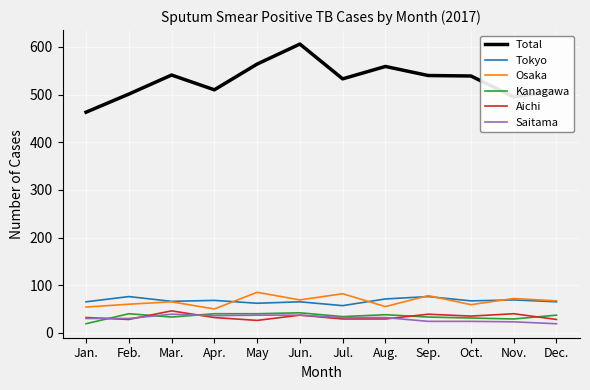

Is it true that Aichi equals 37 at Jun.?

True